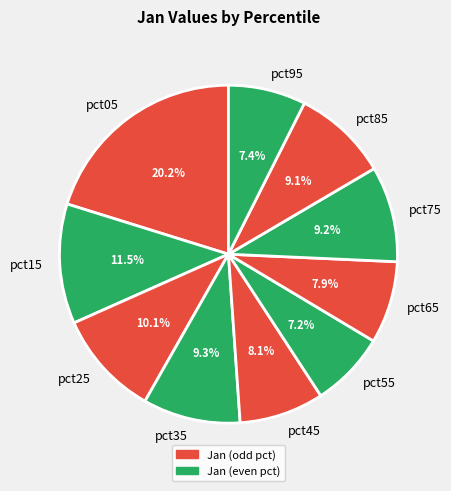

To the nearest percent, what portion does pct65 represent?

8%